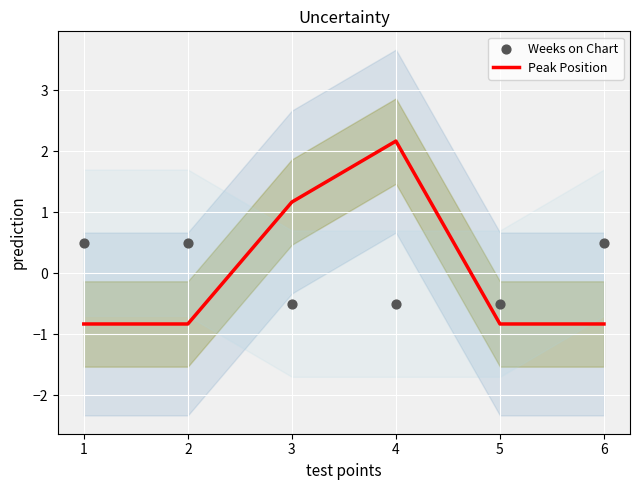

What are all the series names shown in the legend?

Peak Position, Weeks on Chart